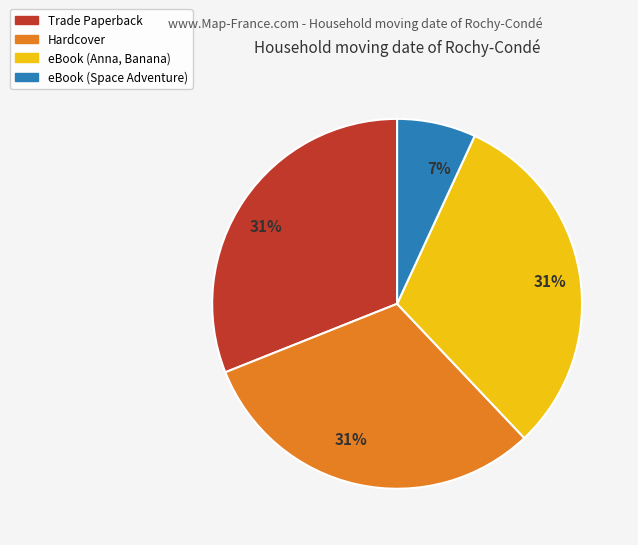

Does any single category account for the majority?

No